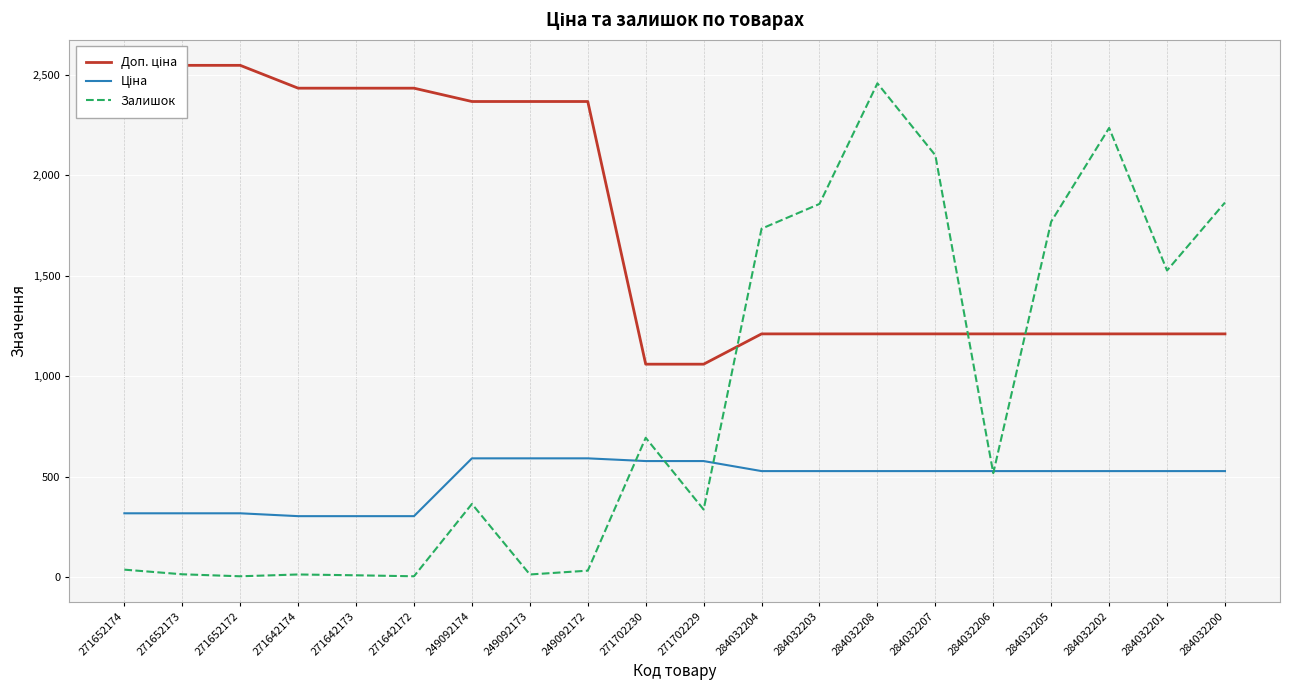

What is the highest value of the Залишок series?

2457.0